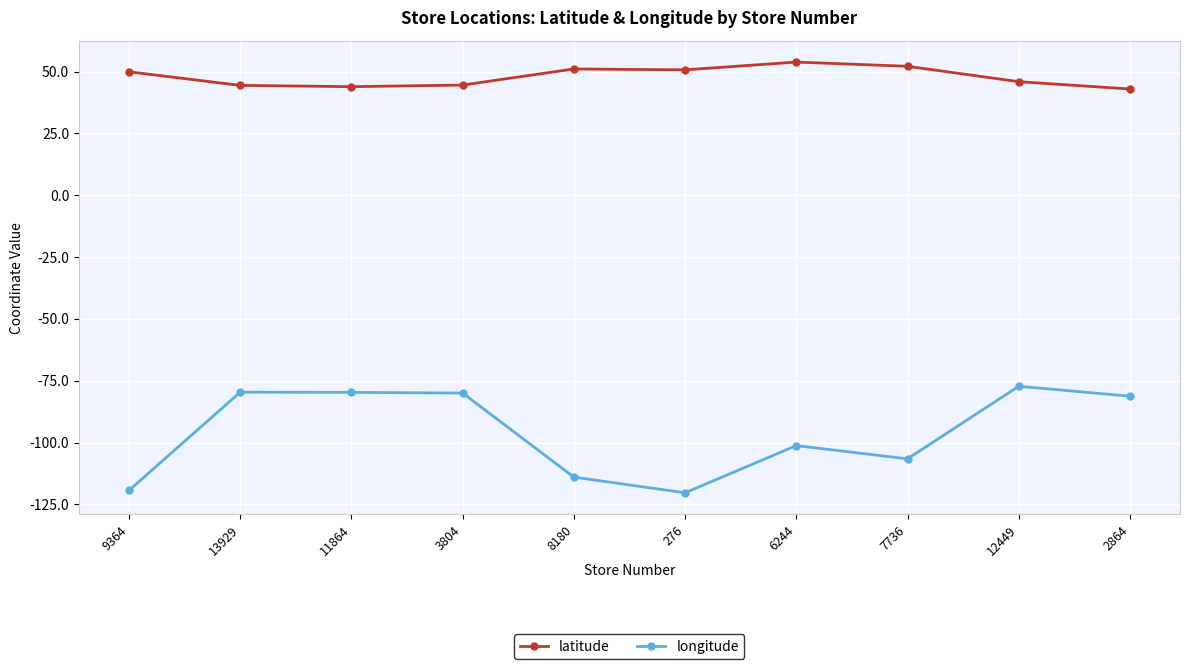

True or false: latitude and longitude intersect in this chart.

False